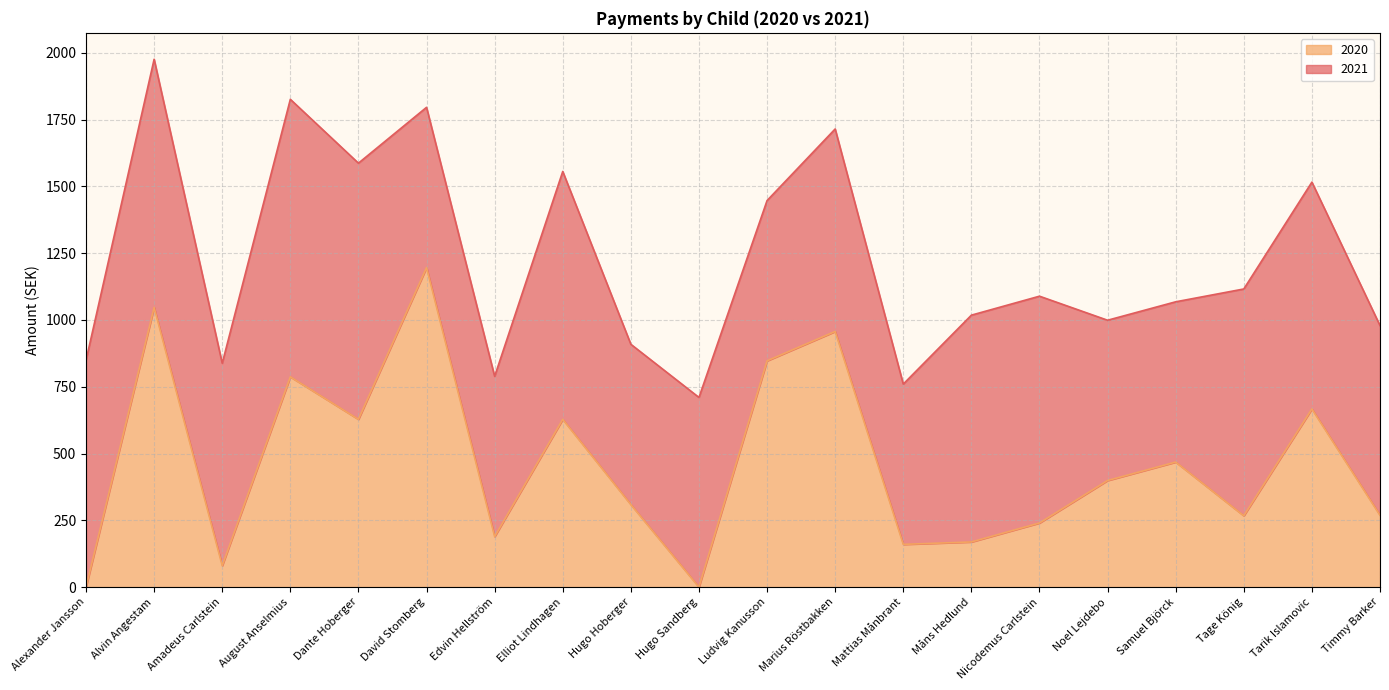

What position from the right is Amadeus Carlstein?

18